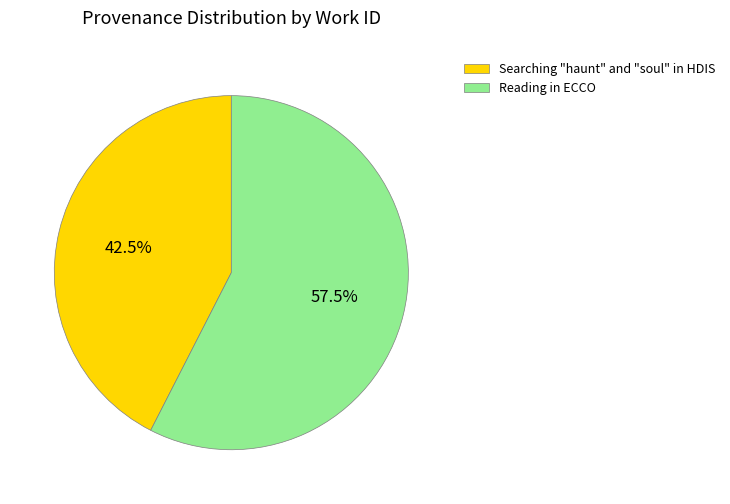

Rank the categories by value from lowest to highest.

Searching "haunt" and "soul" in HDIS, Reading in ECCO